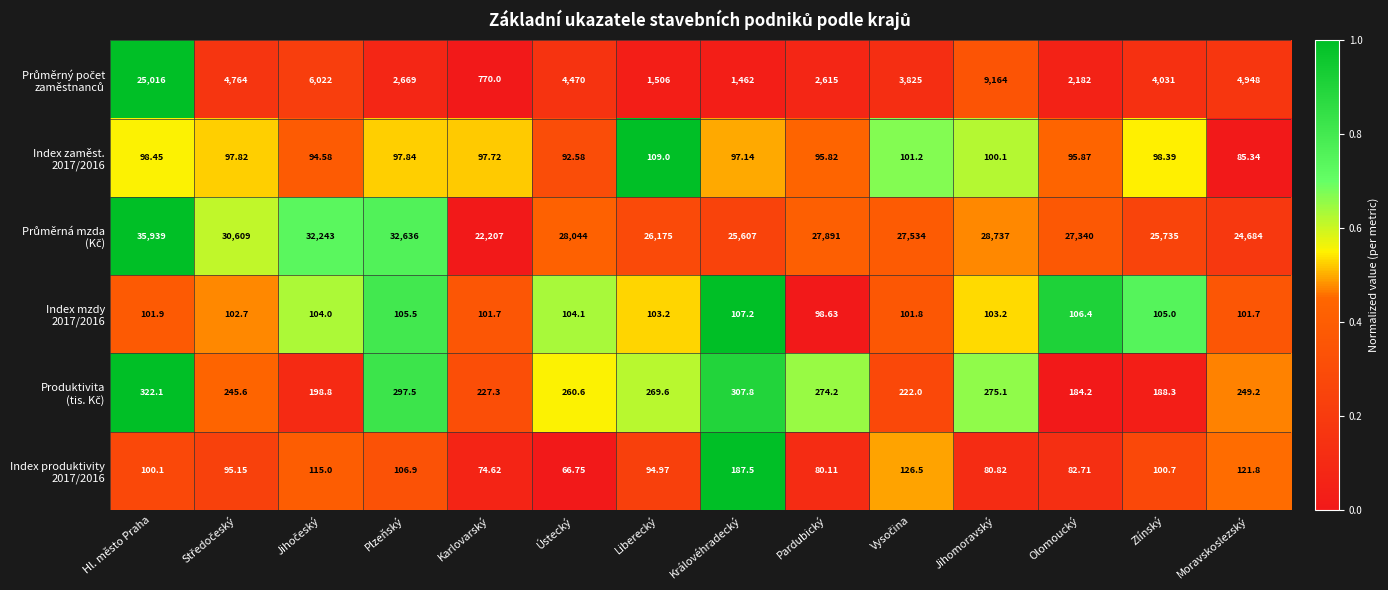

At which category is the sum across all series the highest?

Hl. město Praha